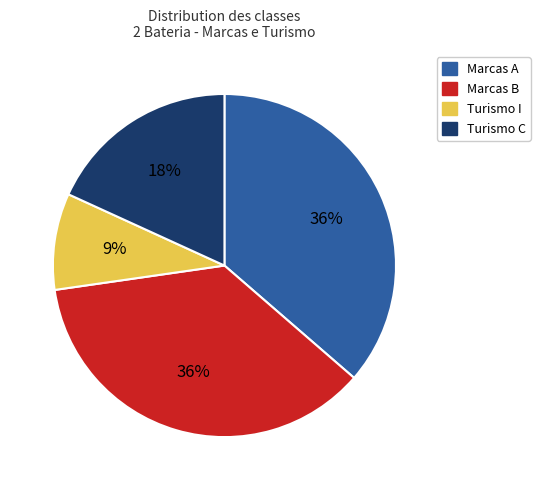

Count the number of slices in the pie.

4